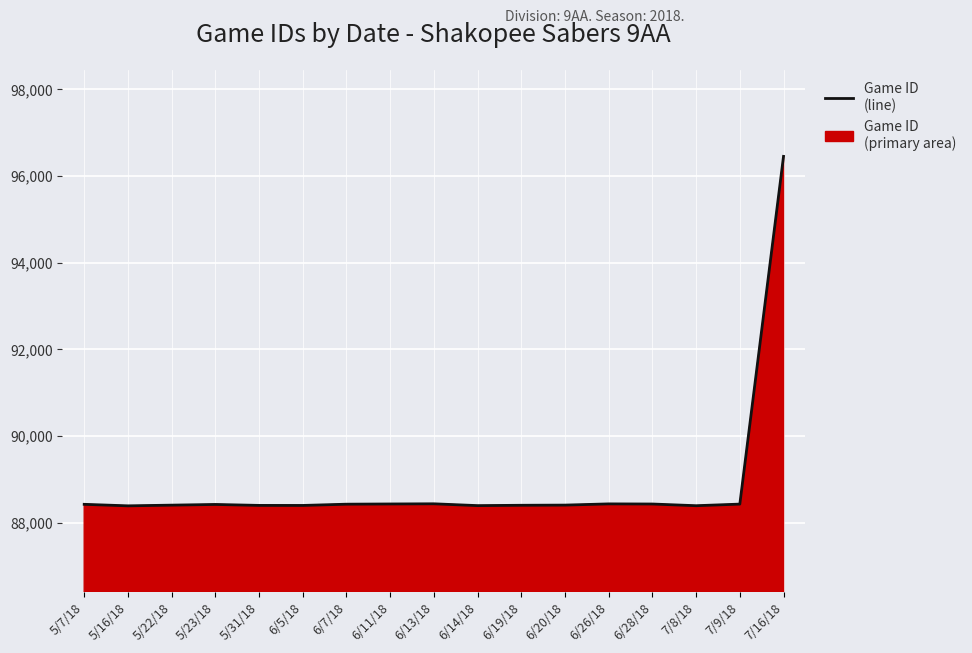

Count the number of data series in this chart.

1